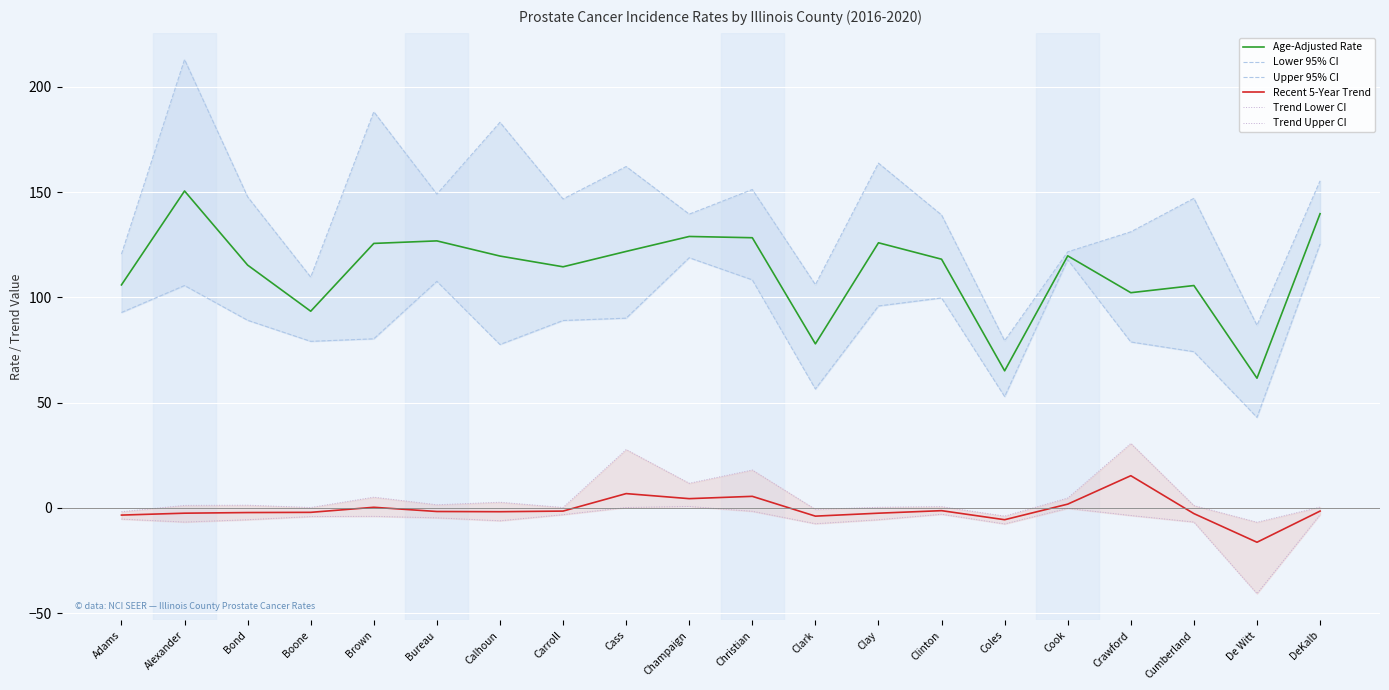

In Lower 95% CI, how many points are lower than both neighbors (excluding endpoints)?

5